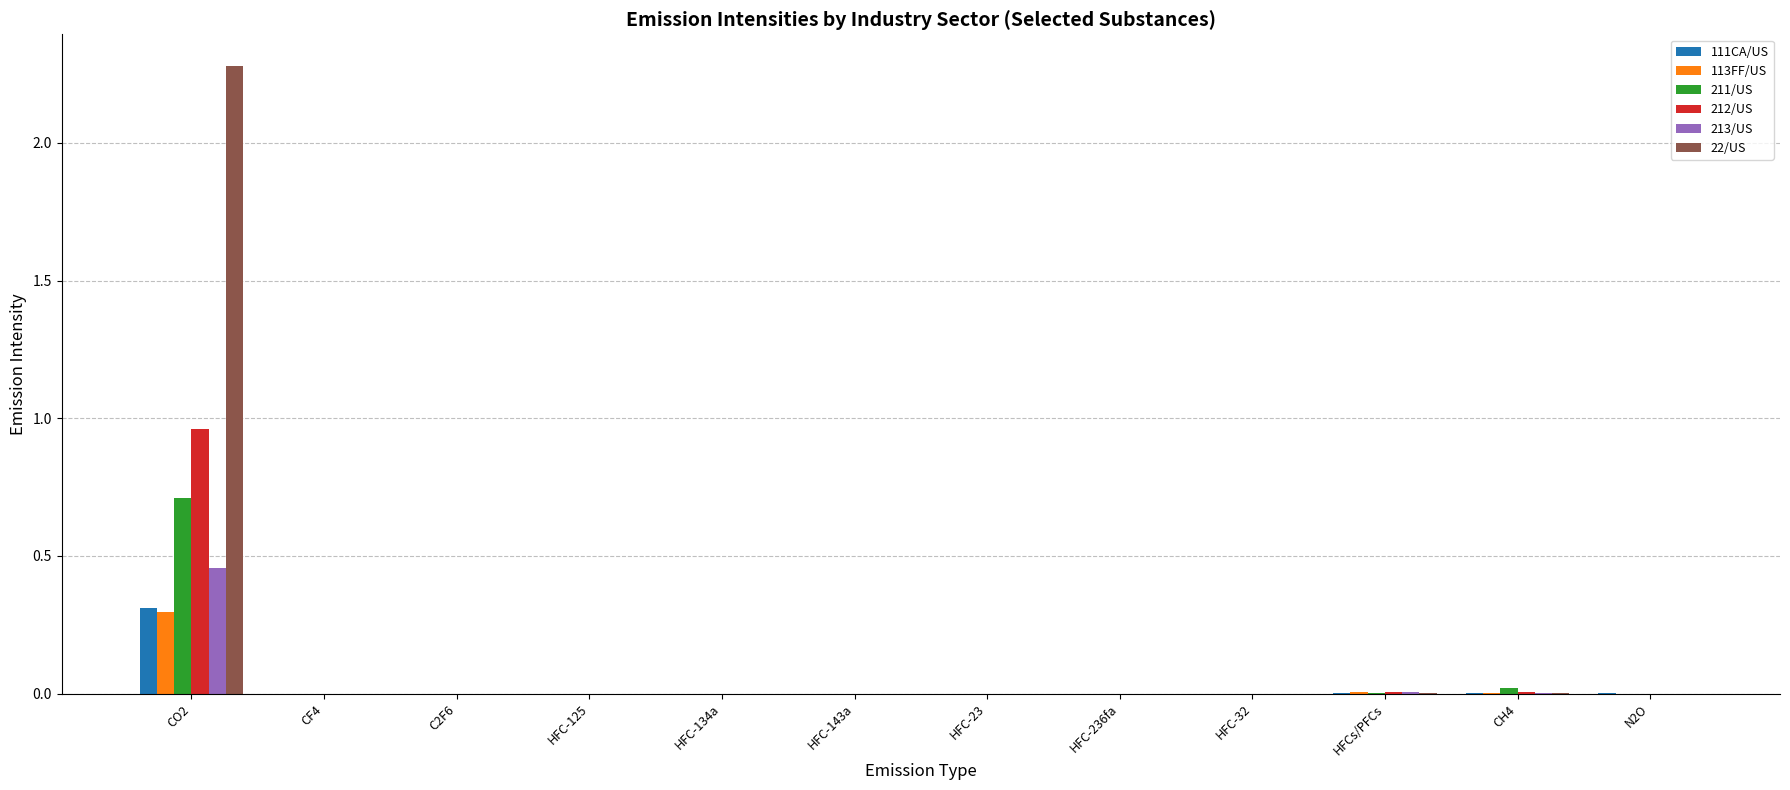

Are the bars horizontal?

No